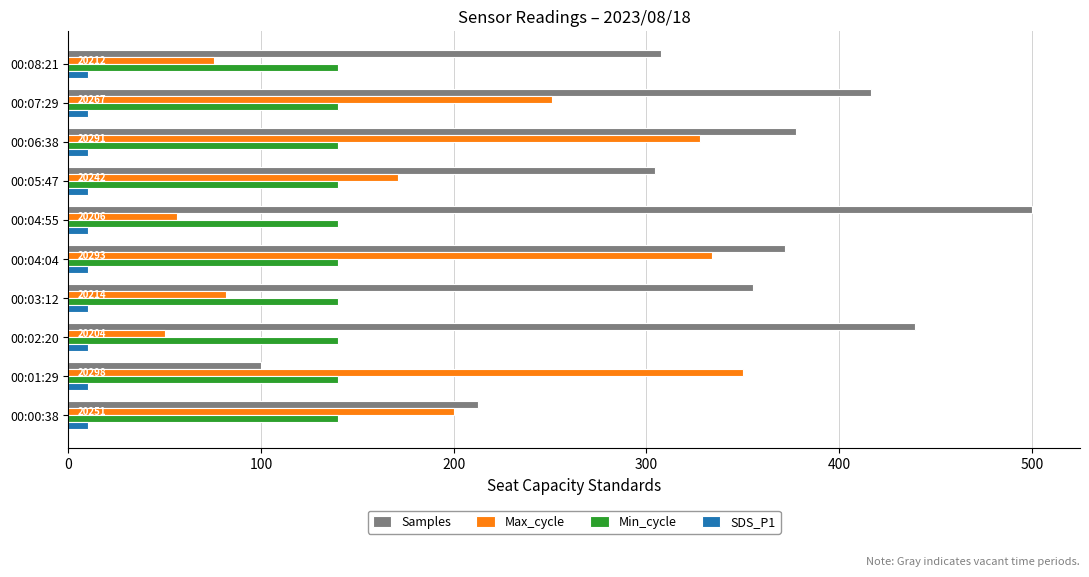

What is the lowest value of the Samples series?

100.0